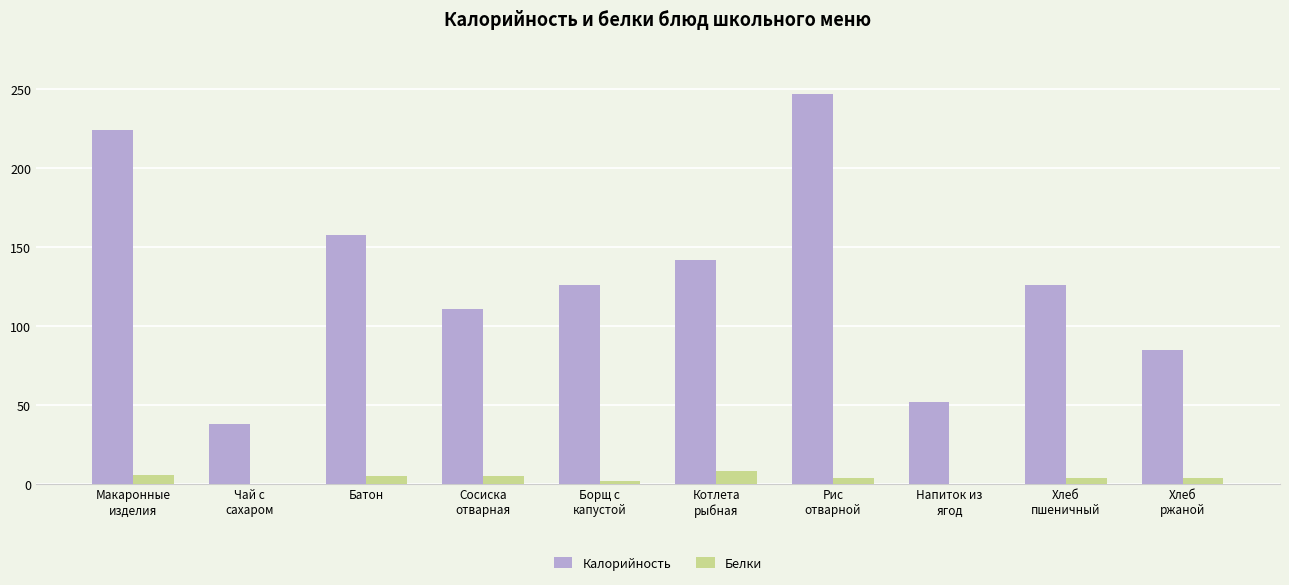

The value of Калорийность at Батон is 264. True or false?

False